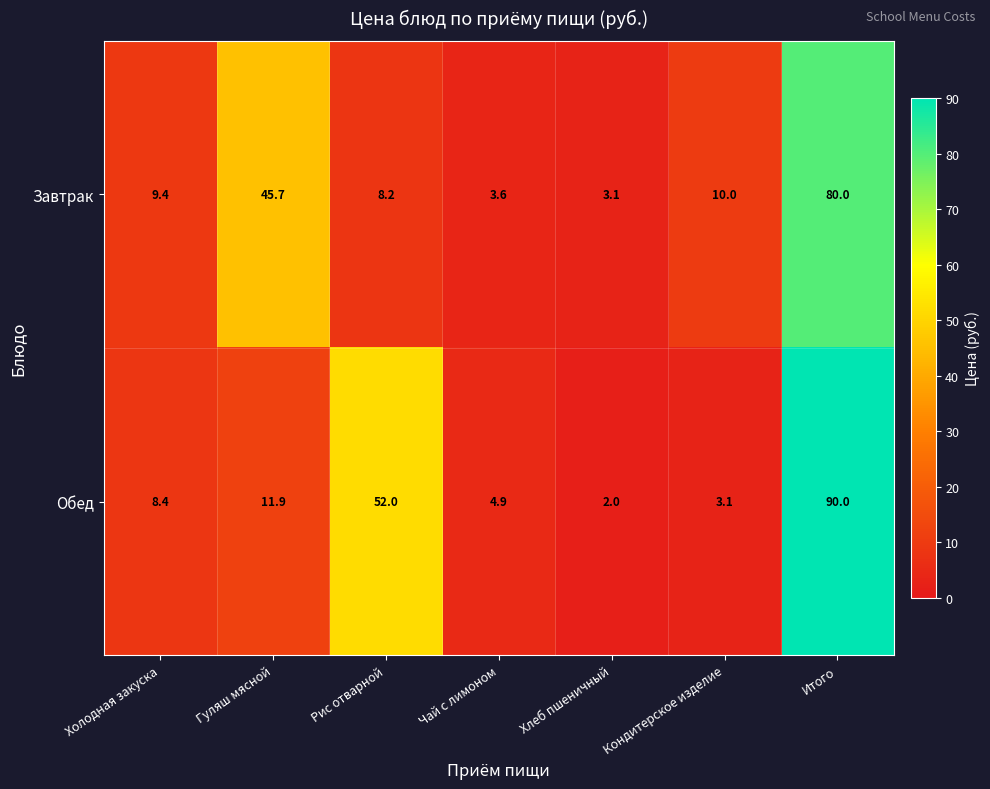

Rank the series at Рис отварной from lowest to highest value.

Завтрак, Обед